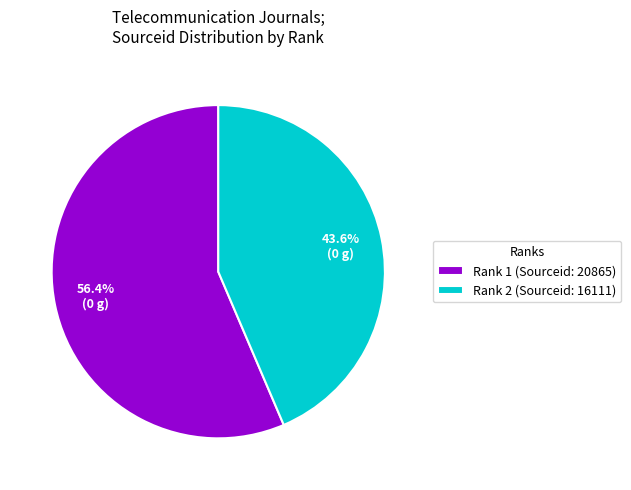

Which category has the biggest portion of the pie?

Rank 1 (Sourceid: 20865)